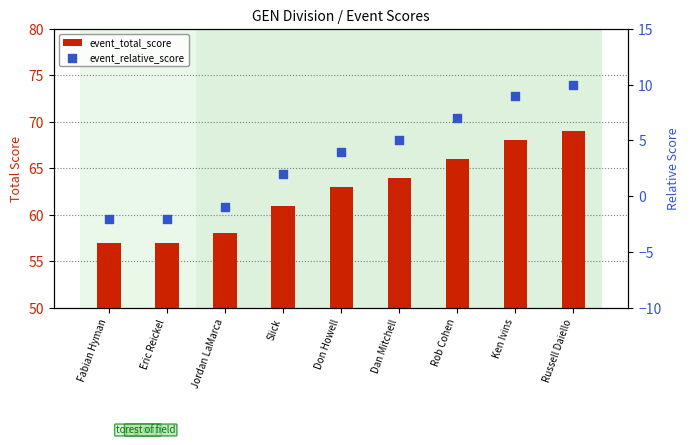

Is the value of event_relative_score at Eric Reickel greater than the value of event_total_score at Don Howell?

No